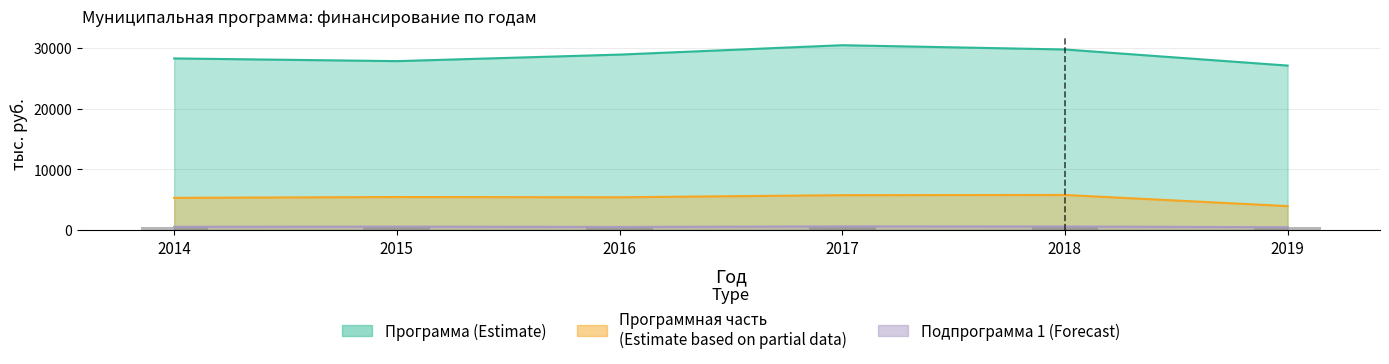

What are all the series names shown in the legend?

Программа (тыс. руб.), Программная часть (тыс. руб.), Подпрограмма 1 (тыс. руб.)